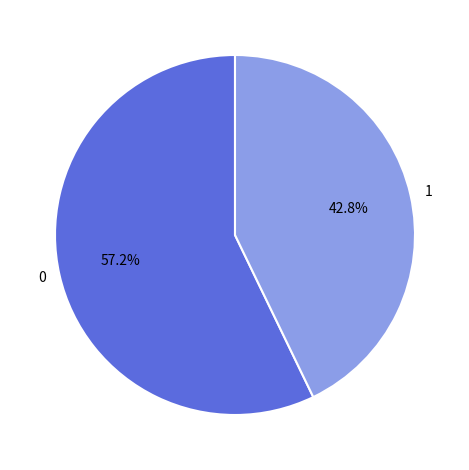

Approximately how many times larger is the value at 1 compared to 0?

0.7